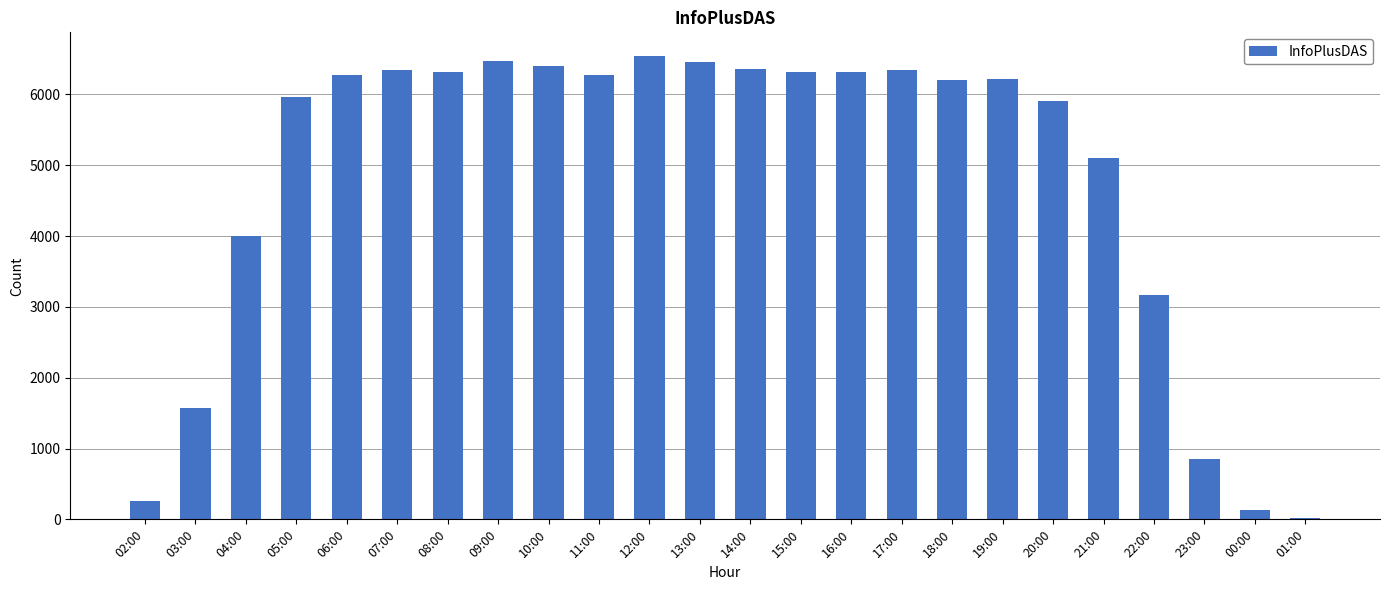

What is the average value?

4826